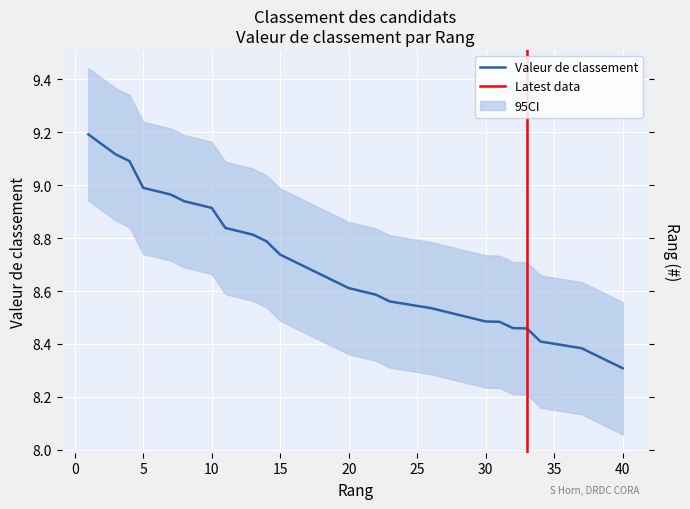

Approximately how many times larger is the value at 38 compared to 23?

1.0